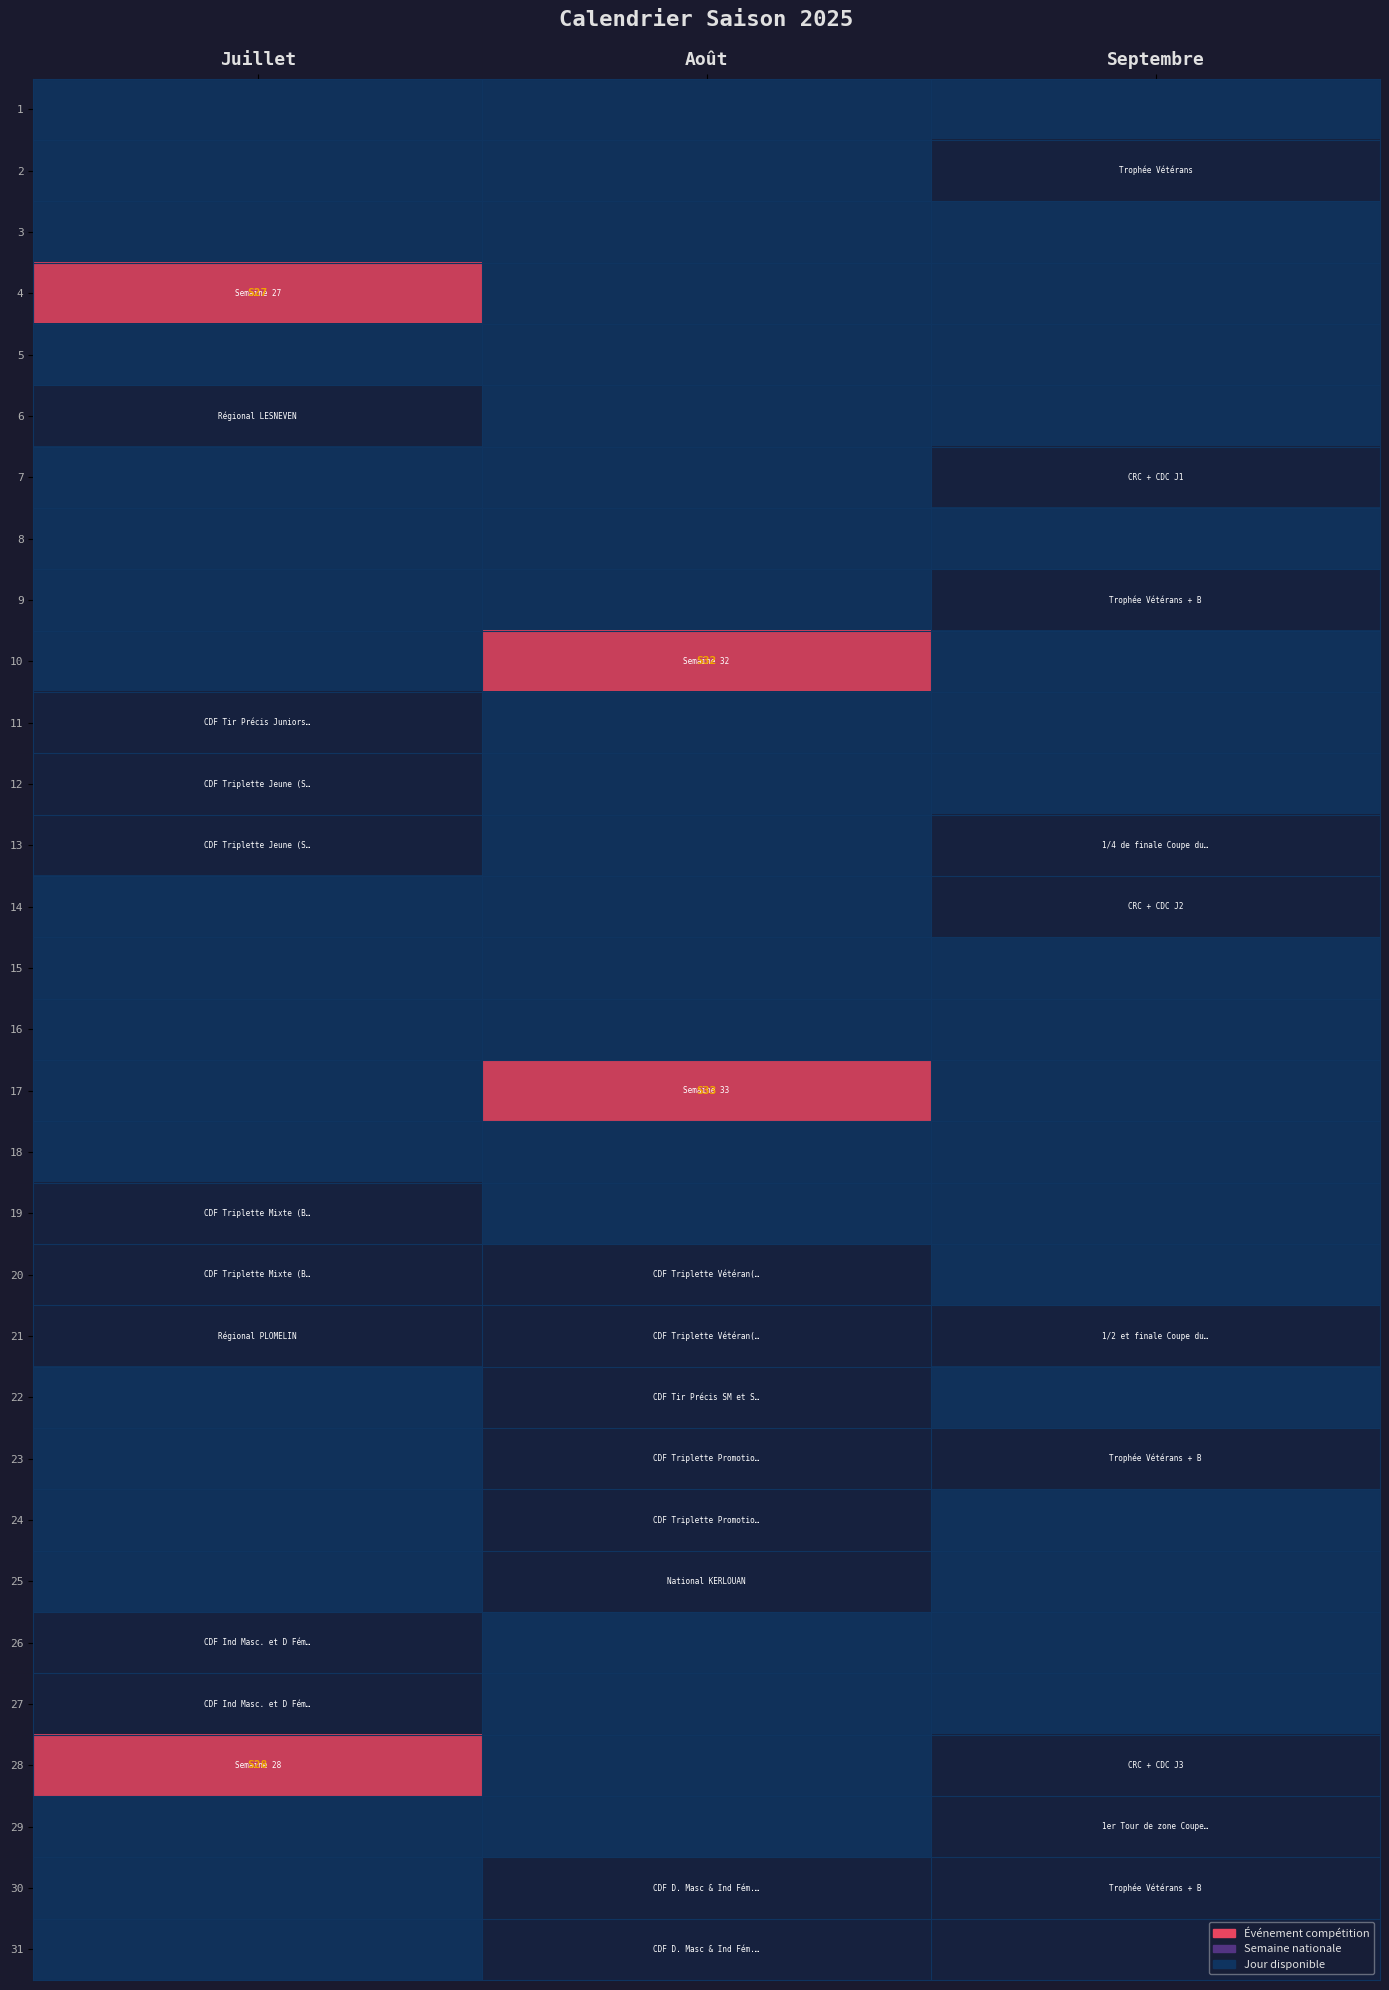

Is the value of 19 at Août greater than the value of 7 at Juillet?

No